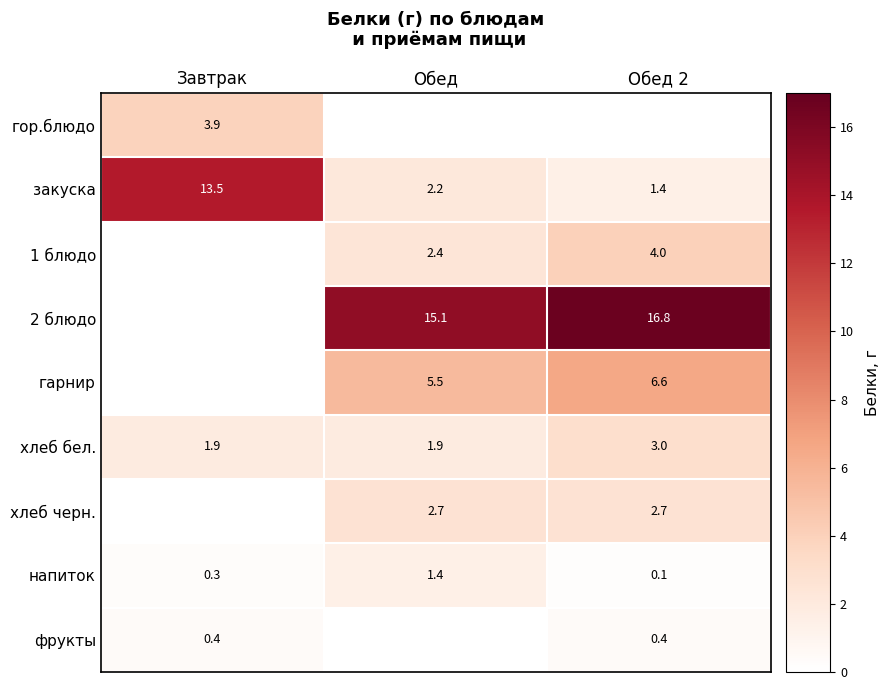

What is the difference between the maximum and minimum values in the напиток series?

1.3